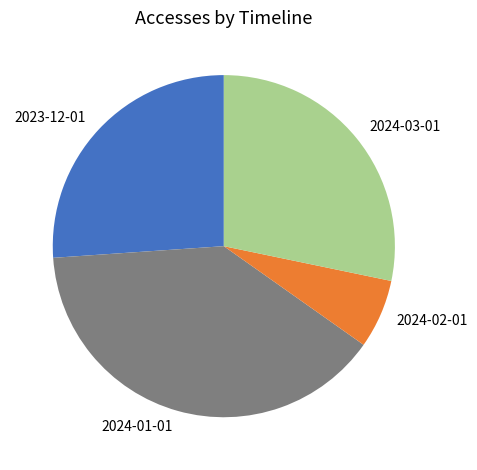

Do 2023-12-01 and 2024-02-01 together represent more than half of the pie?

No